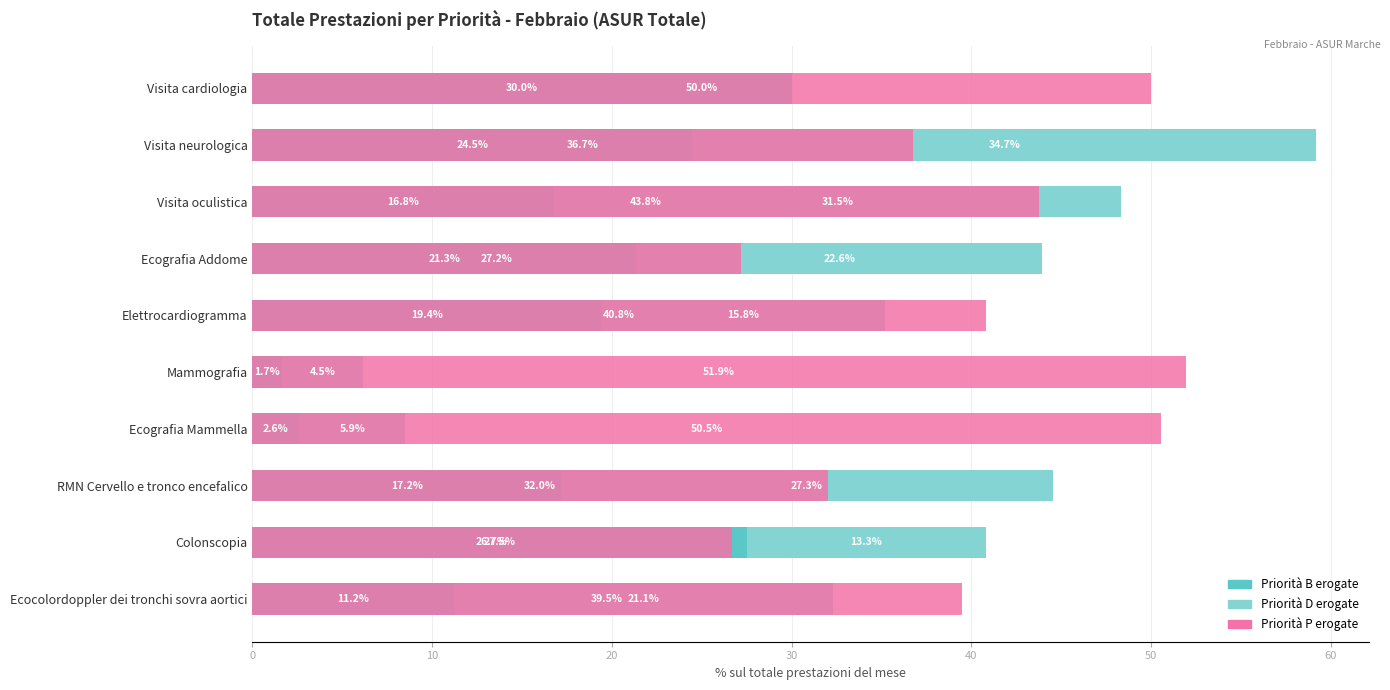

What is the spread (max minus min) of values at Ecocolordoppler dei tronchi sovra aortici?

28.3